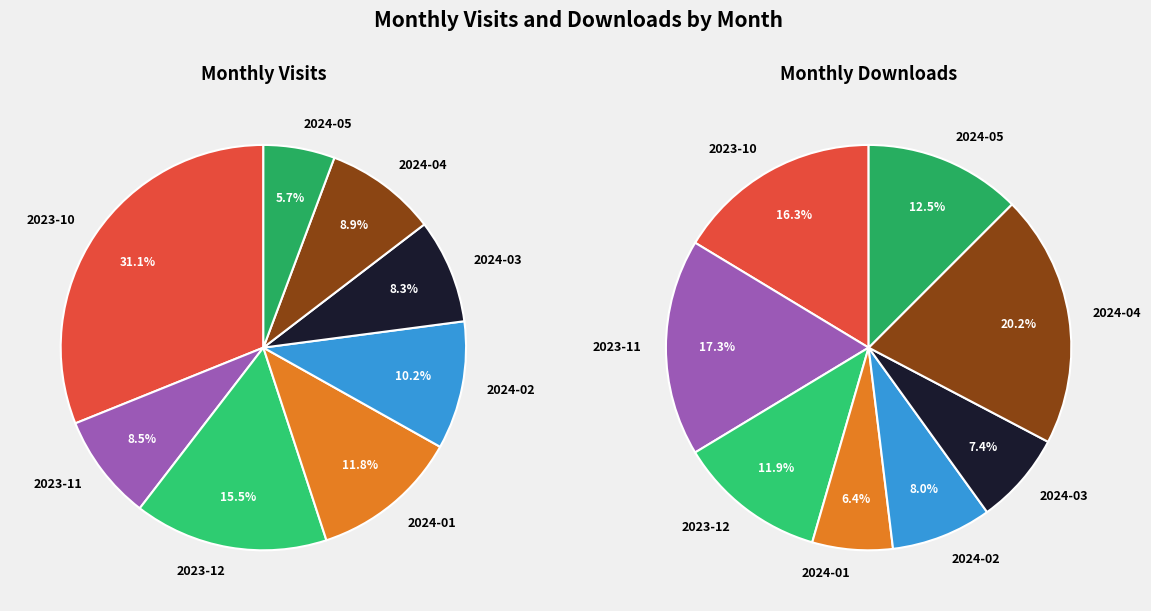

To the nearest percent, what portion does 2024-03 represent?

8%